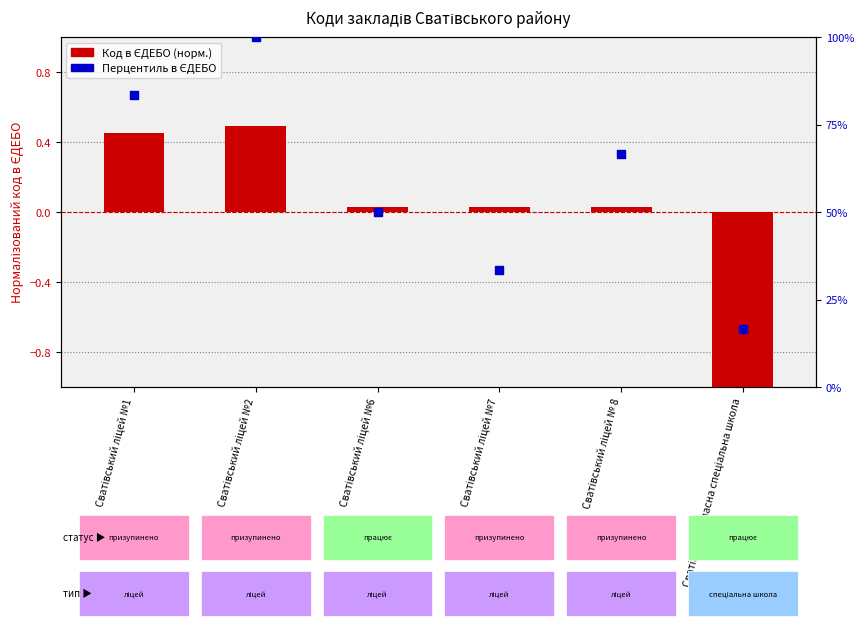

Is the value of Код в ЄДЕБО (норм.) at Сватівський ліцей № 8 greater than the value of Перцентиль (0-100%) at Сватівський ліцей №7?

No